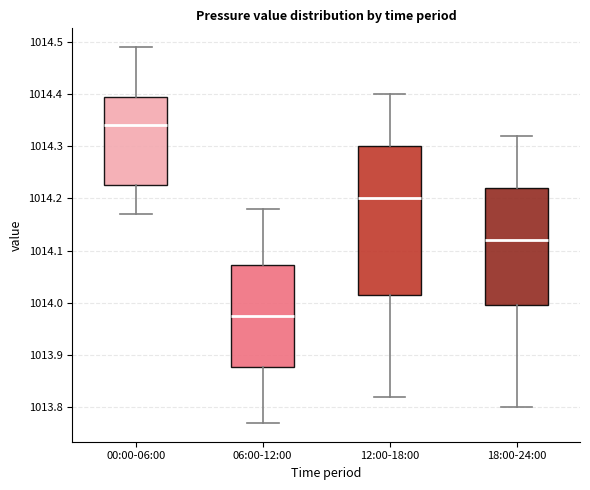

Comparing the boxes themselves (not the whiskers), which one is the tallest?

12:00-18:00